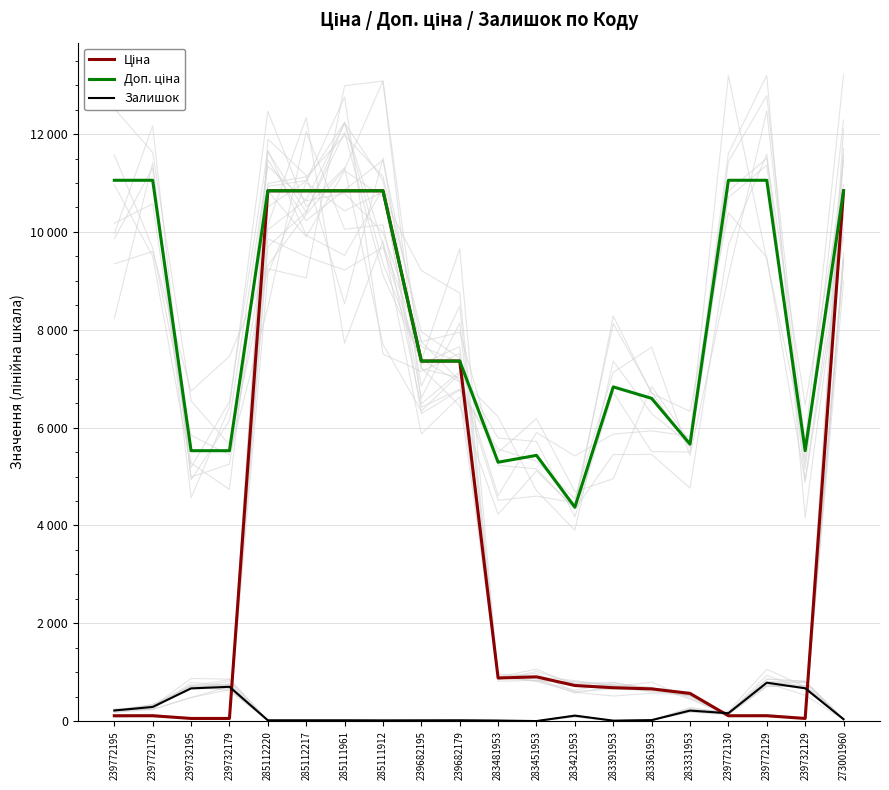

How many values in the Доп. ціна series are below 7360?

9